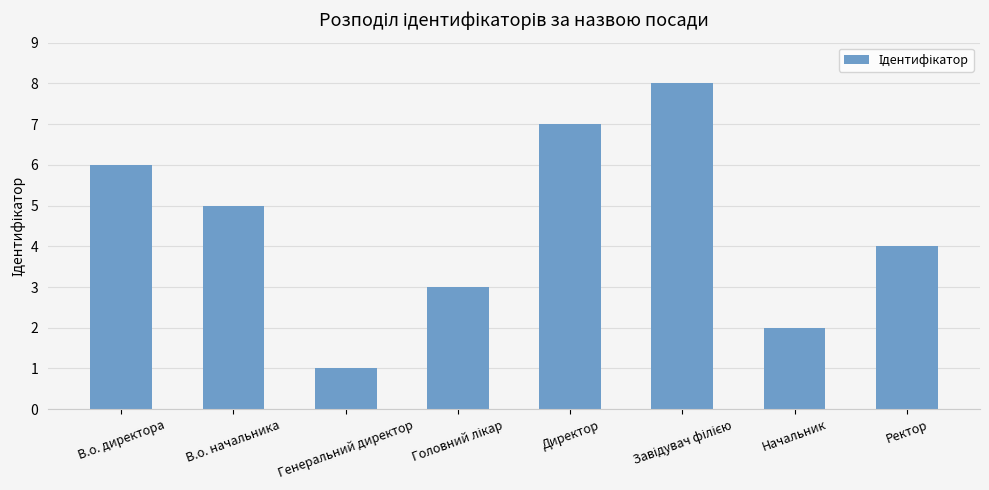

What is the change in value from В.о. начальника to Ректор?

-1